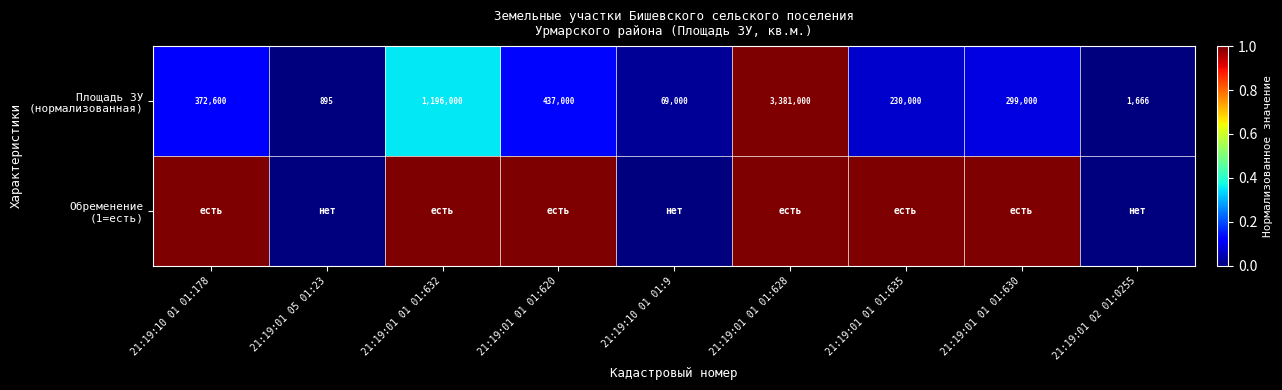

What is the sum of all Обременение (1=есть) values?

6.0